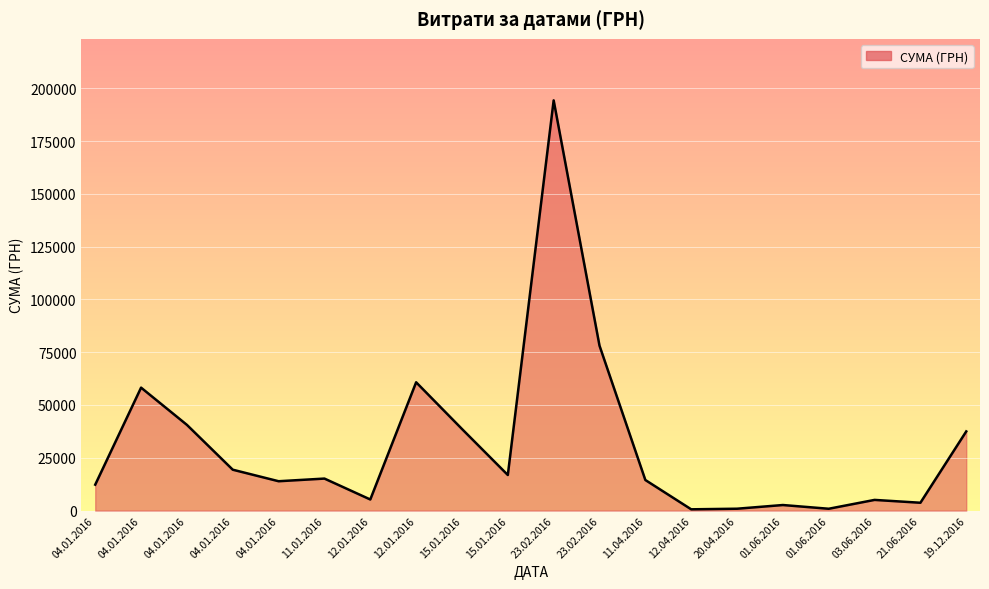

What value does the data have at 21.06.2016?

3701.5